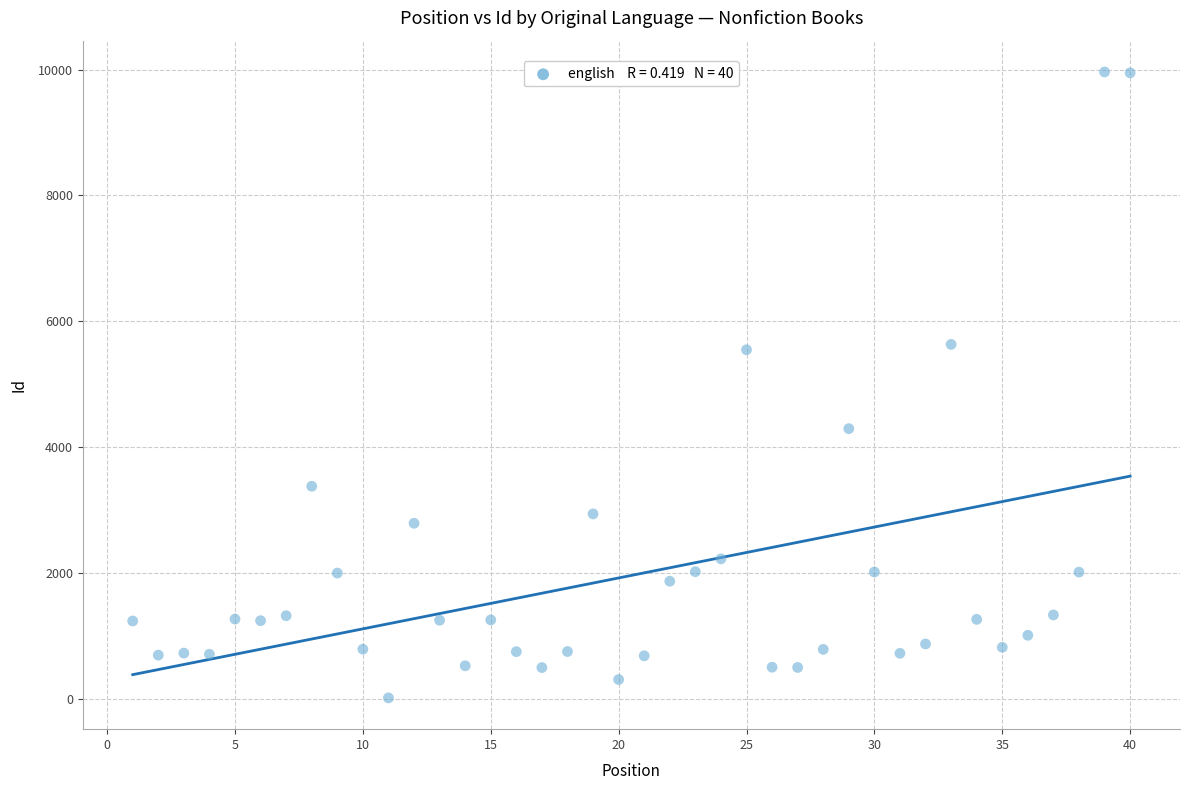

What is the range of Y values (max minus min)?

9941